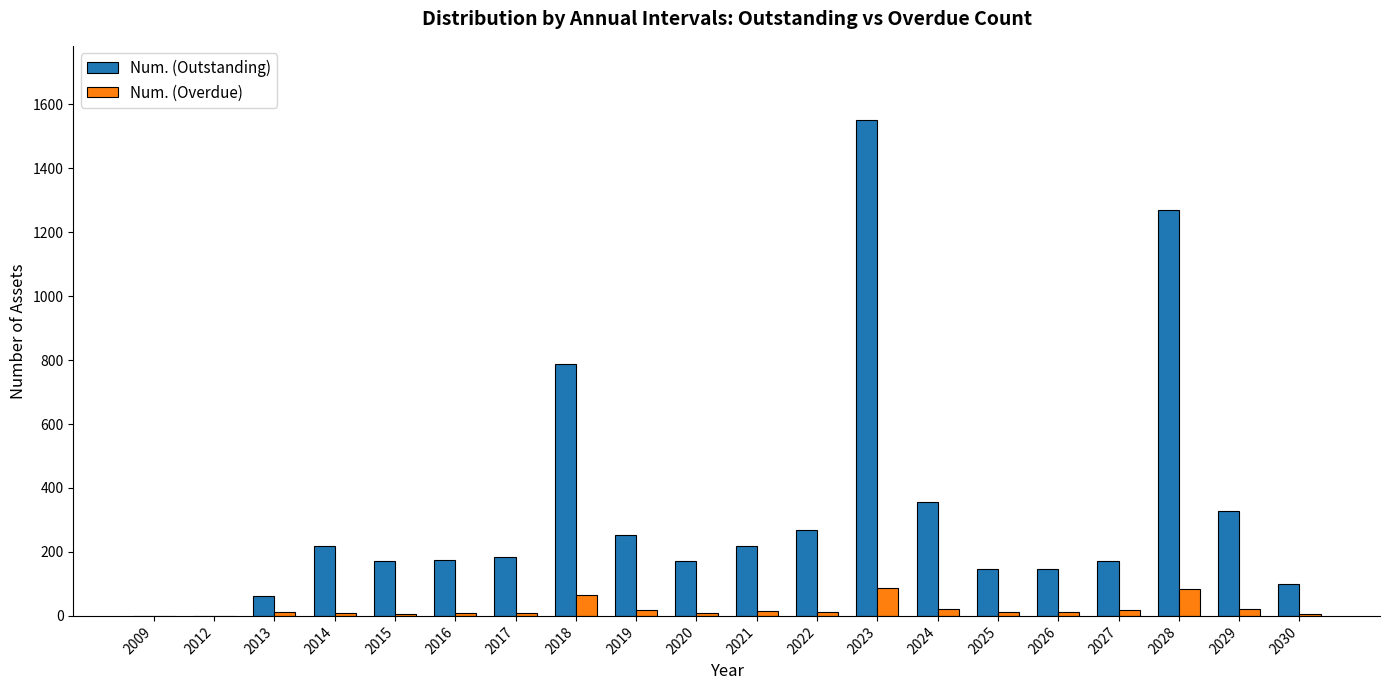

What is the average value of the Num. (Outstanding) series?

329